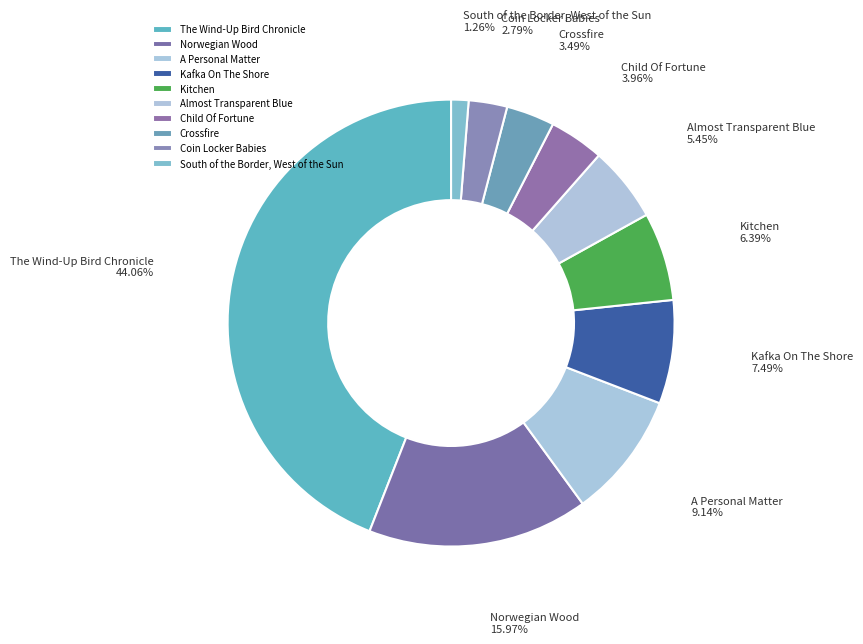

Combined, do Norwegian Wood and Crossfire account for over 50%?

No